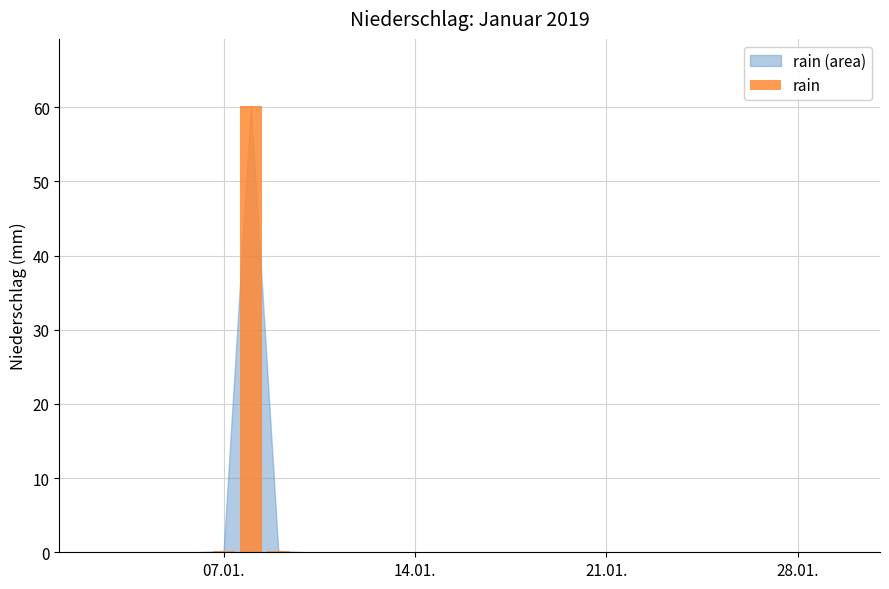

What is the maximum value shown in the chart?

60.2